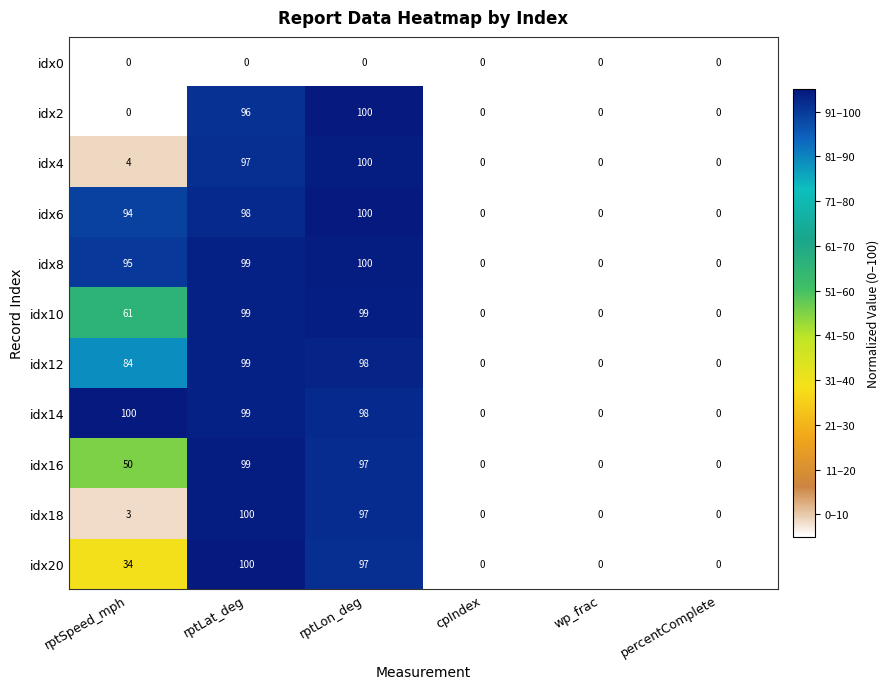

What is the spread (max minus min) of values at rptSpeed_mph?

100